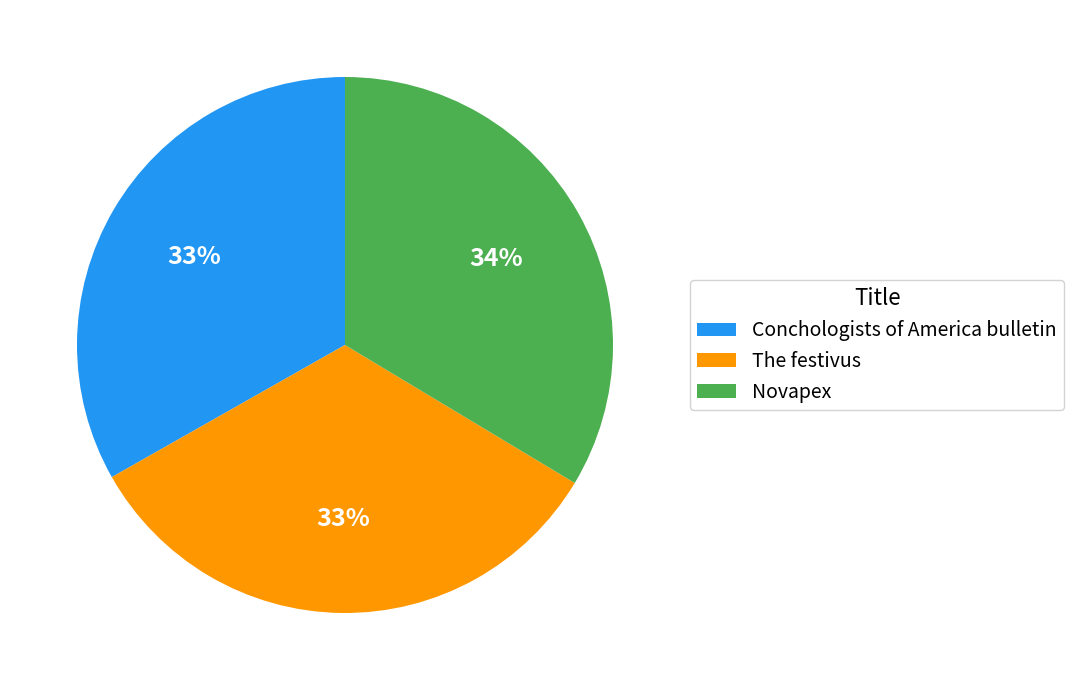

Is there any slice that represents more than half of the pie?

No